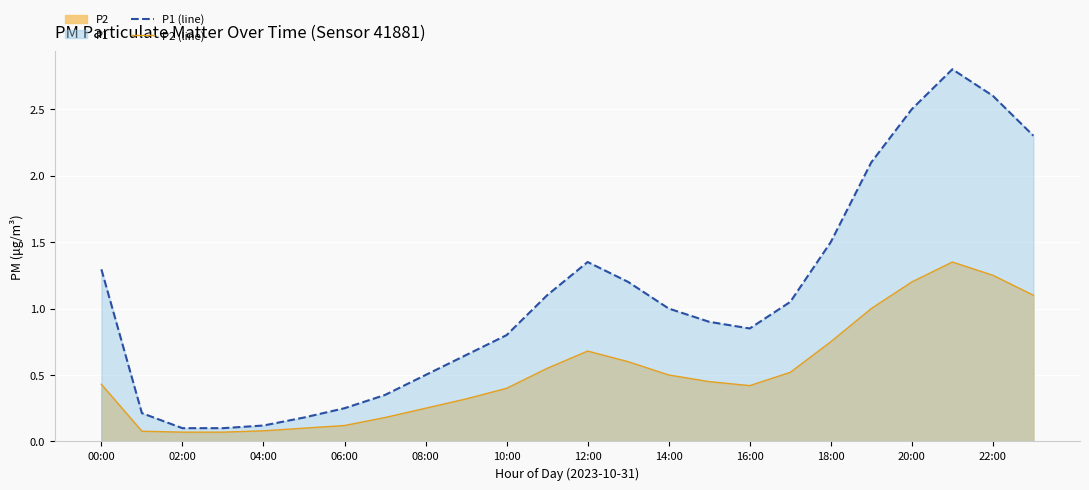

Is the value of P2 (line) at 16:00 greater than the value of P1 (line) at 04:00?

Yes